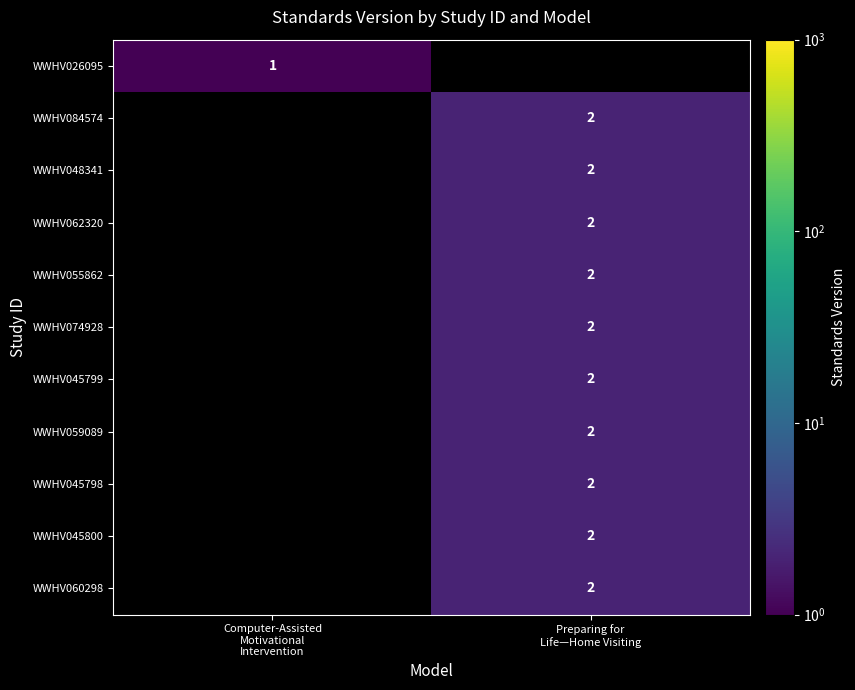

Rank the series by their average value, from lowest to highest.

WWHV026095, WWHV084574, WWHV048341, WWHV062320, WWHV055862, WWHV074928, WWHV045799, WWHV059089, WWHV045798, WWHV045800, WWHV060298